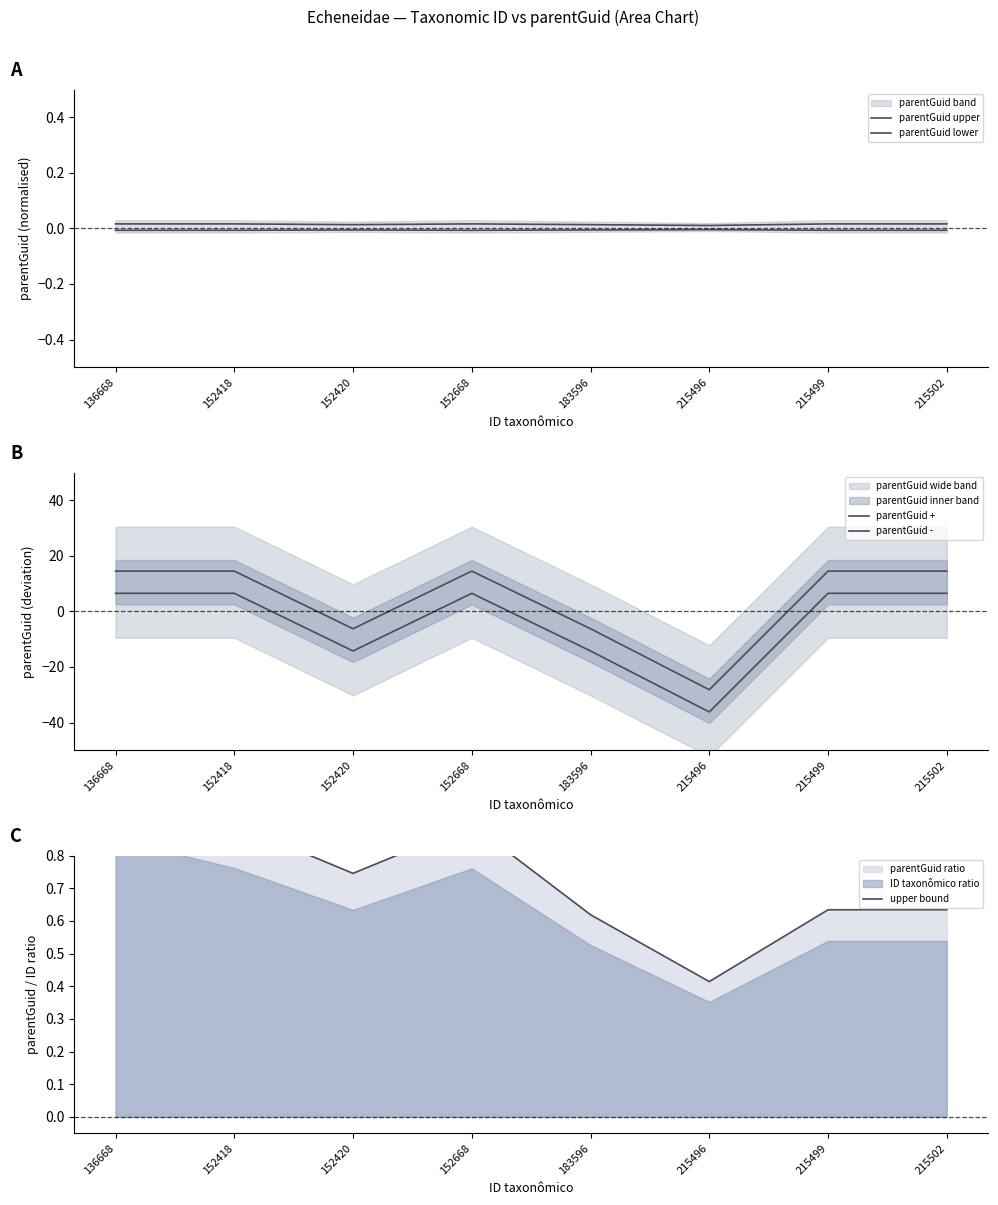

How many distinct data groups are displayed?

5